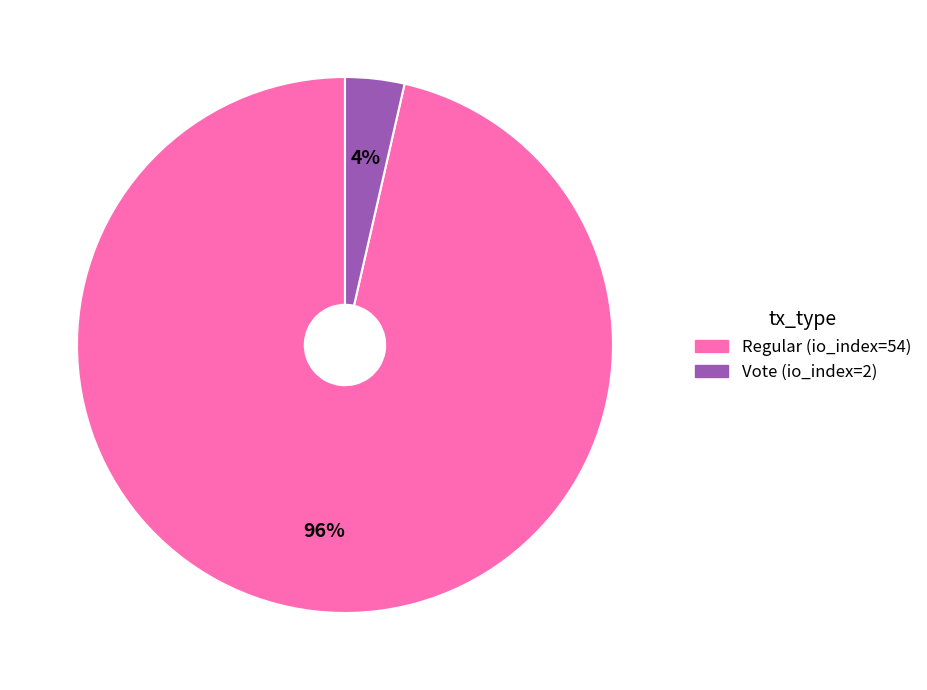

To the nearest percent, what is the combined percentage of Vote (io_index=2) and Regular (io_index=54)?

100%